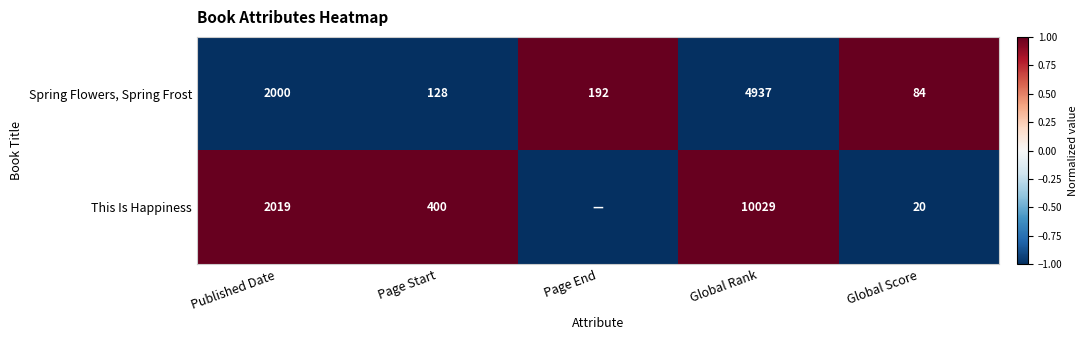

What is the sum of the This Is Happiness values at Page Start and Published Date?

2419